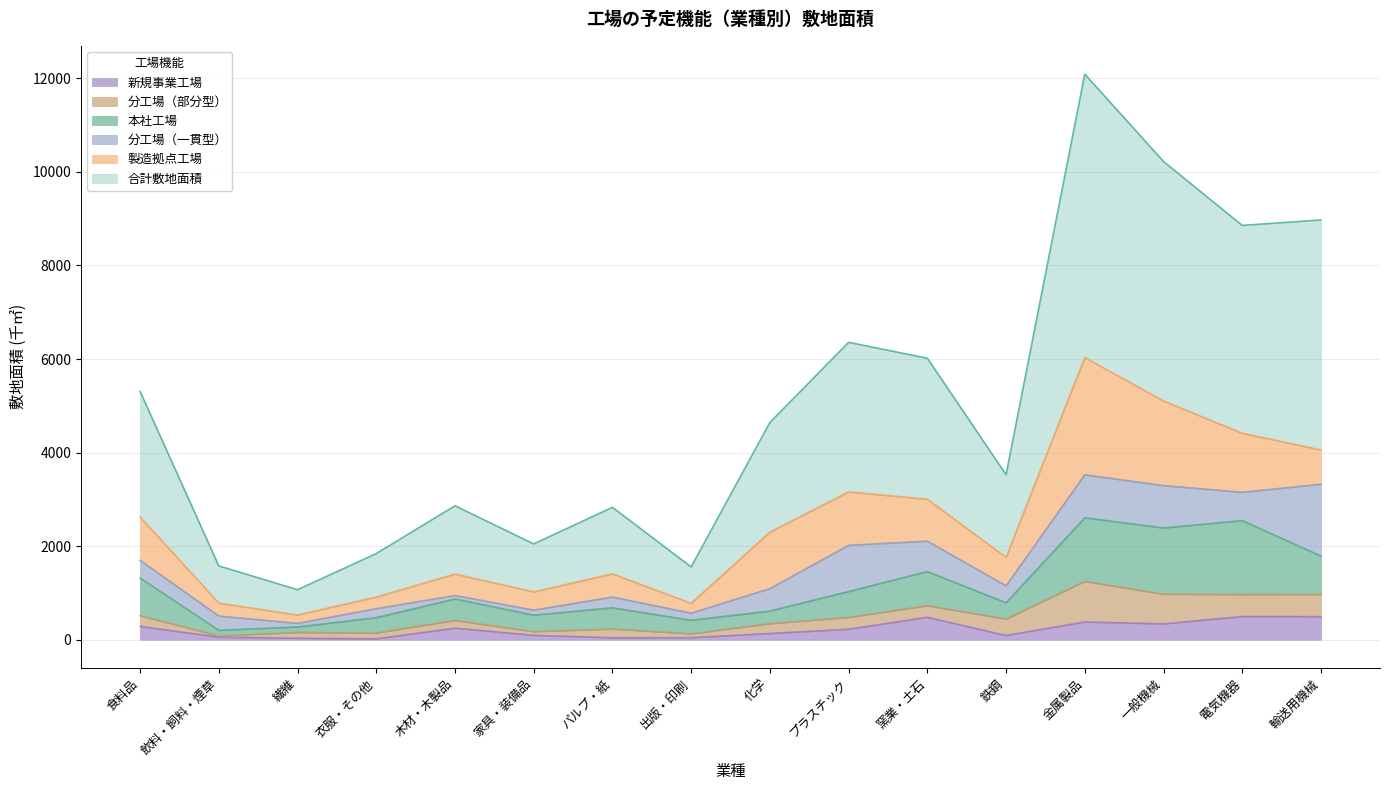

What position from the right is 衣服・その他?

13